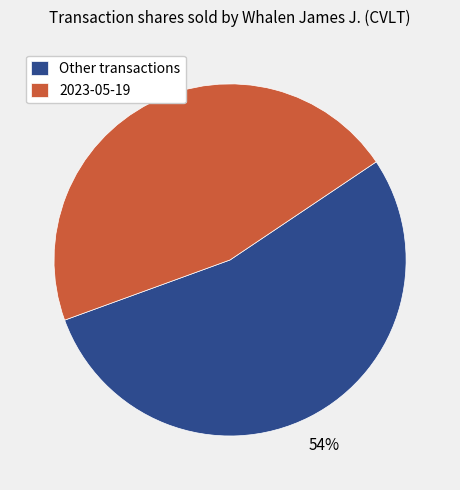

To the nearest percent, what is the average slice percentage?

50%